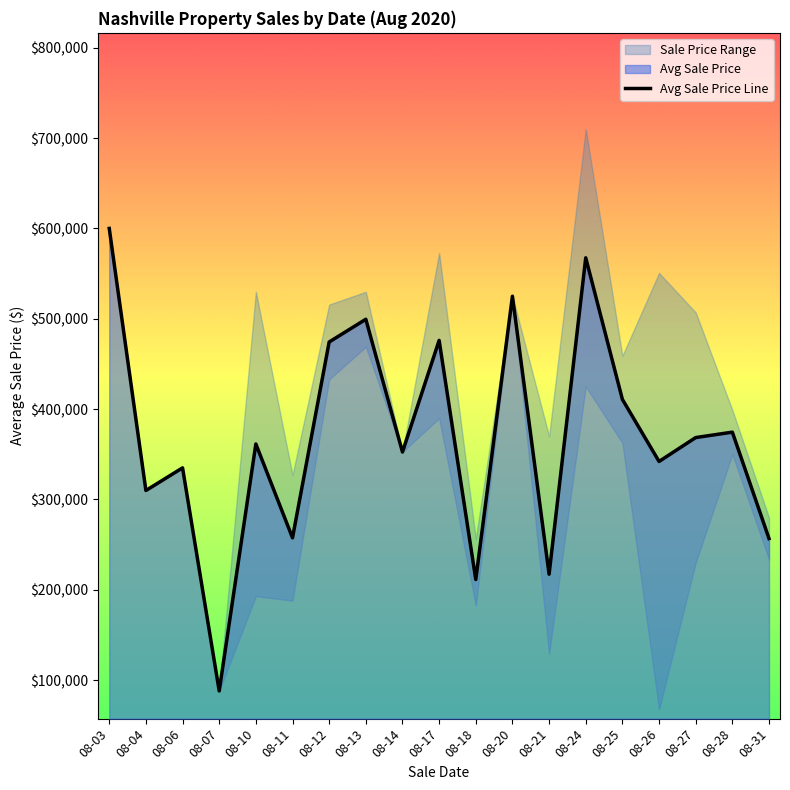

The value of Avg Sale Price Line at 08-14 is 352500.0. True or false?

True